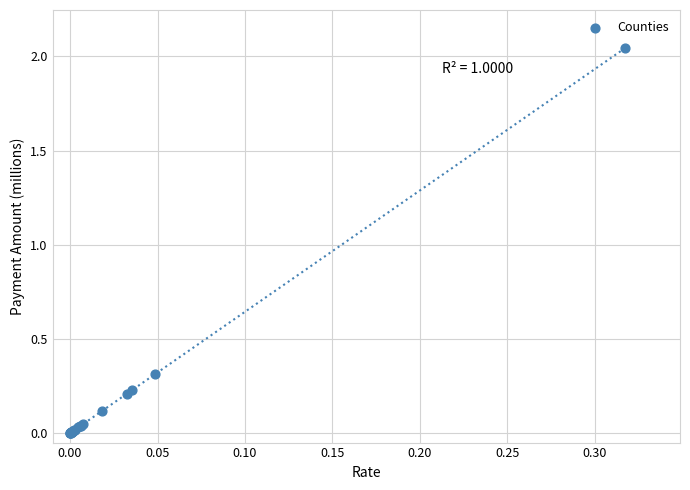

What Y value in the scatter plot is closest to 1?

0.3